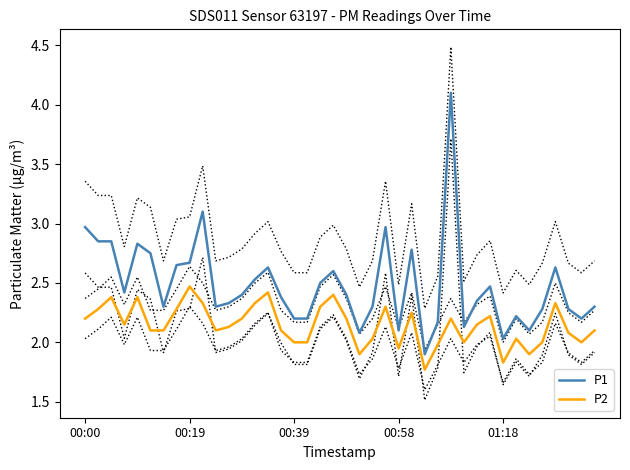

What is the minimum value for P2?

1.8